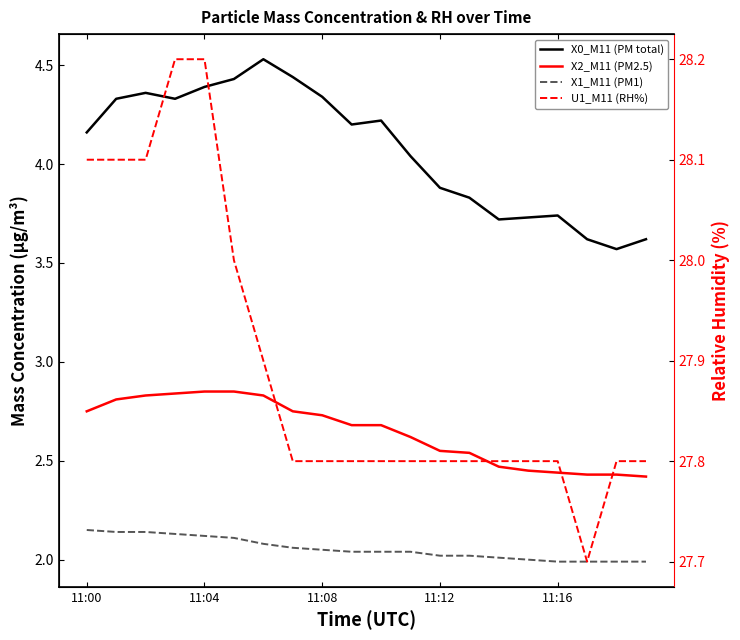

What is the difference between the maximum and minimum values in the X2_M11 (PM2.5) series?

0.4